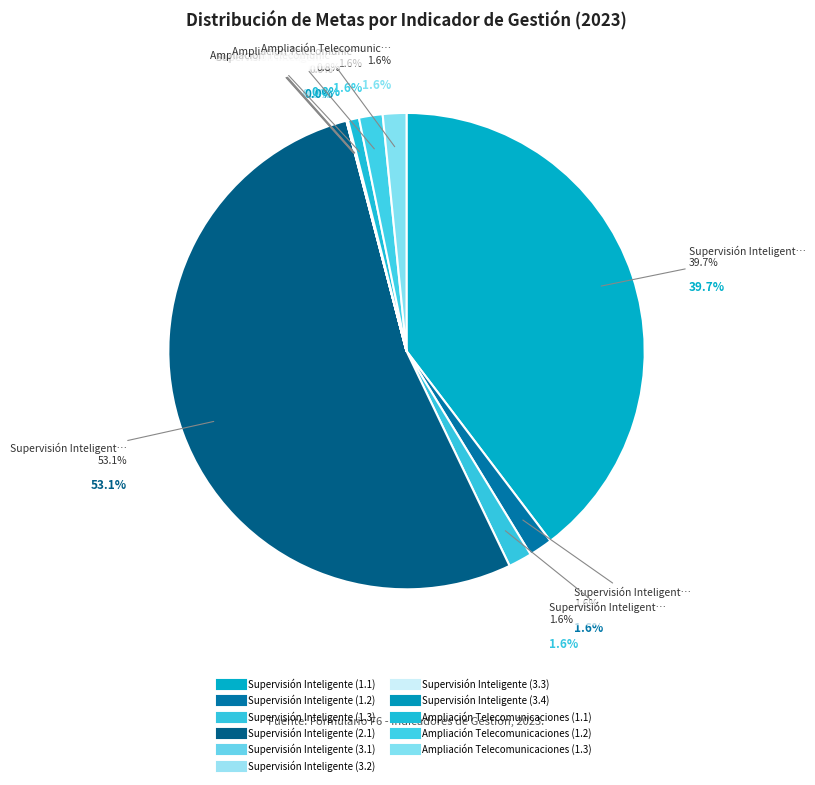

Is it true that Ampliación Telecomunicaciones (1.2) is 2% of the pie?

True